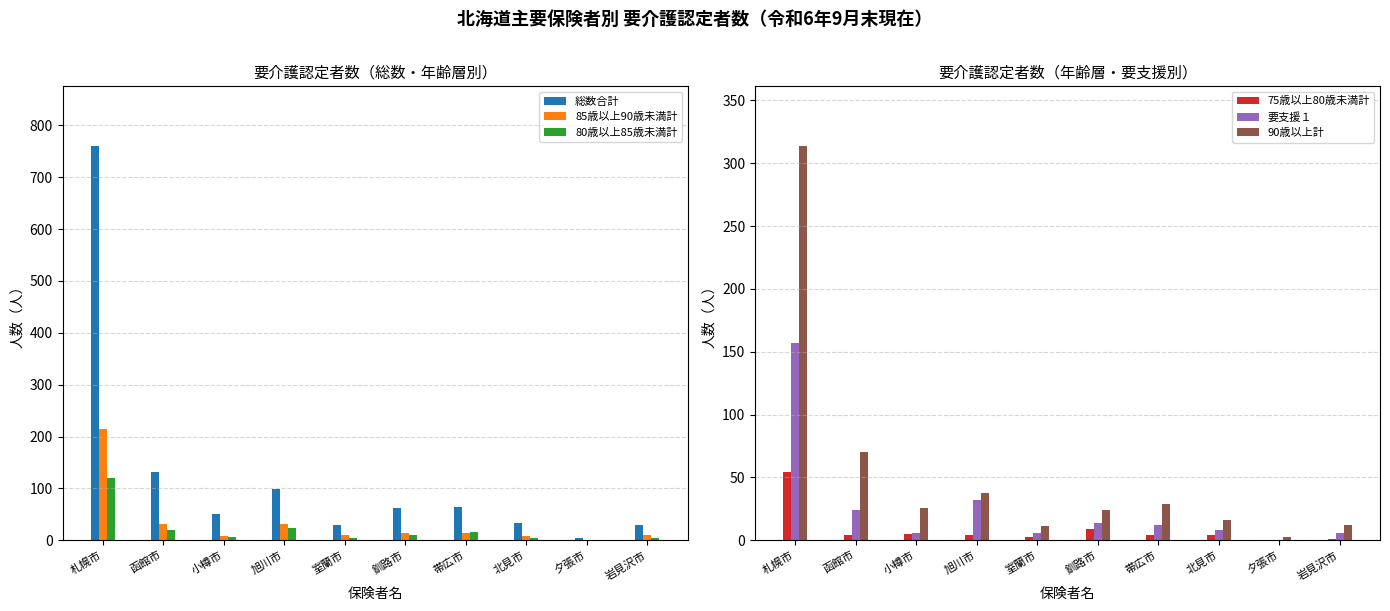

What is the sum of all 90歳以上計 values?

543